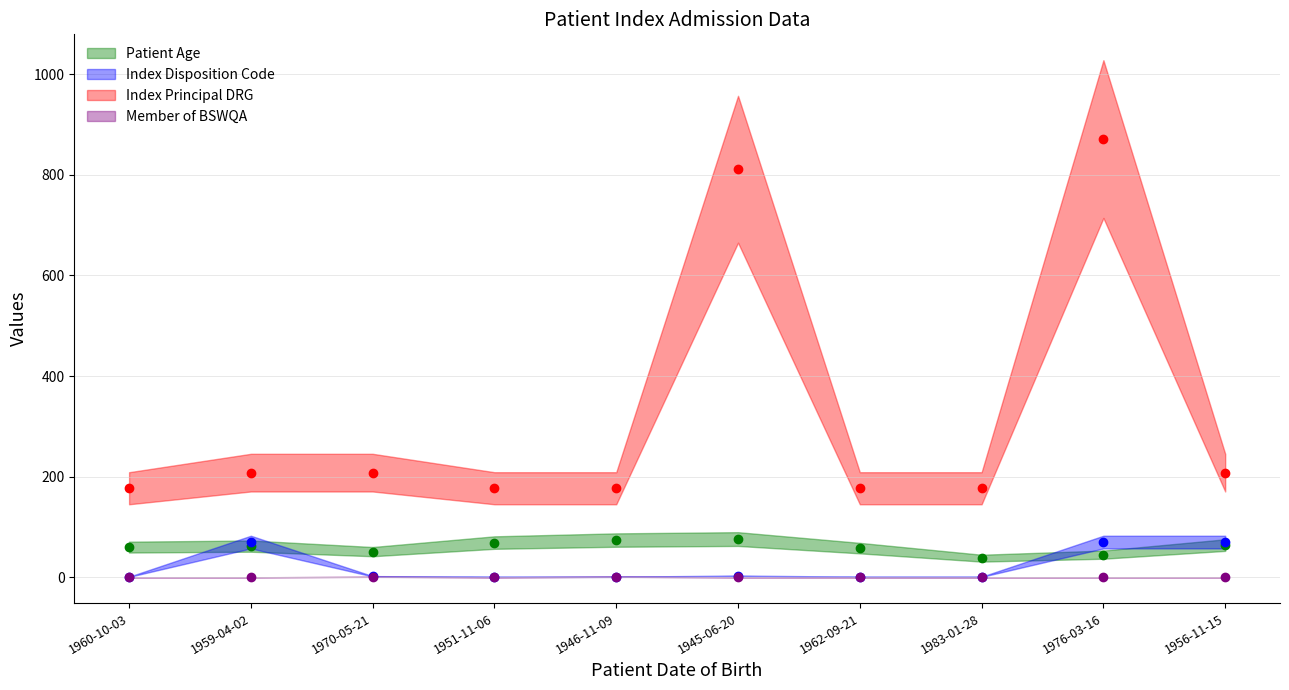

What position from the right is 1976-03-16?

2